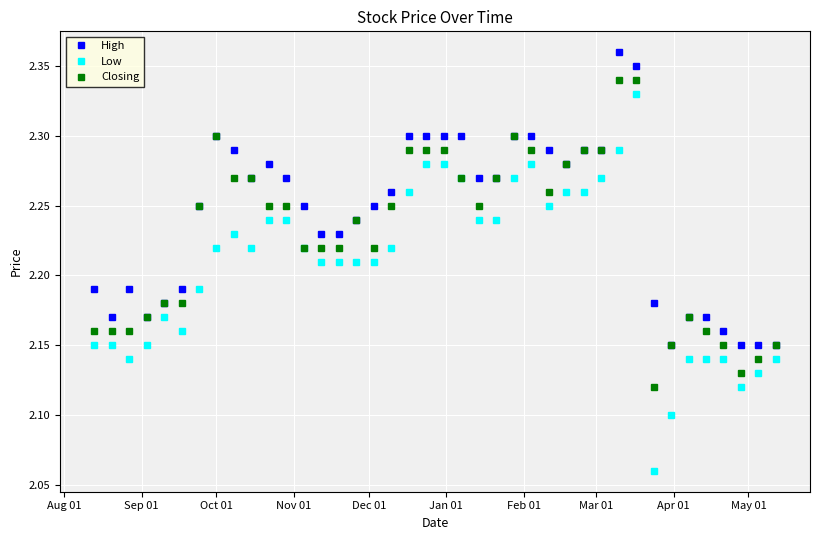

True or false: High and Low cross at least once.

False